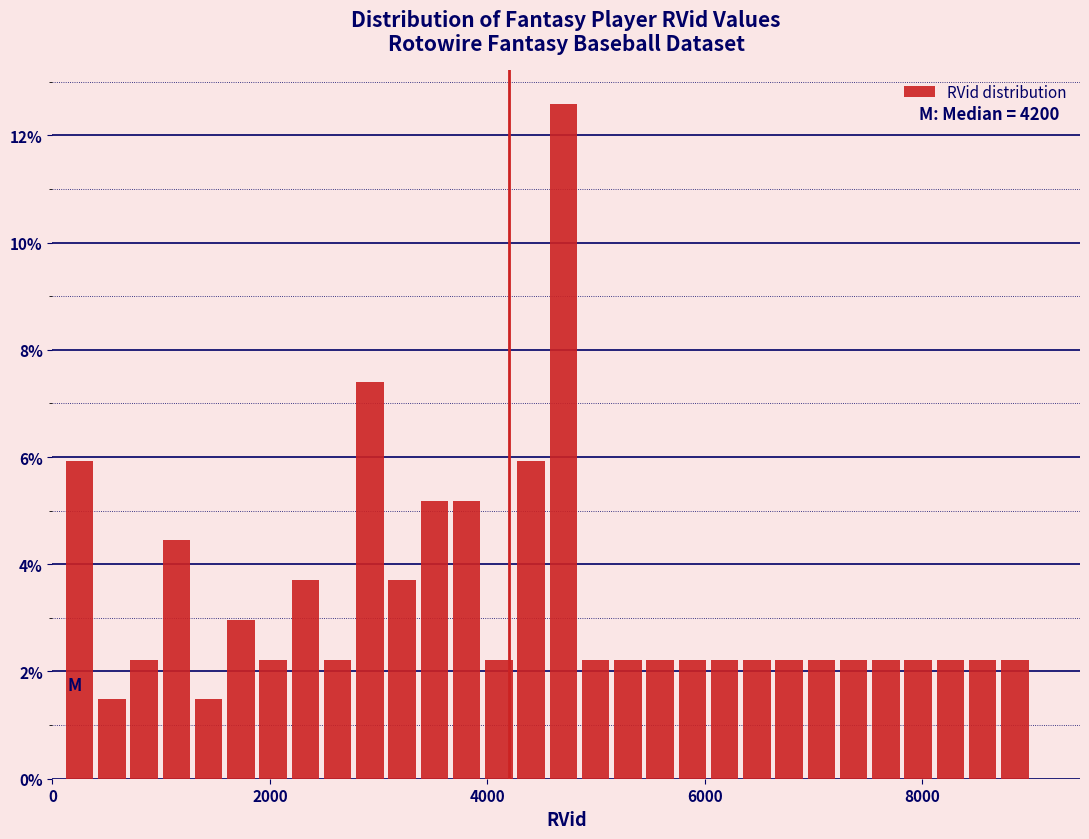

Read against the x-axis, roughly where is the centre of the tallest bar?

4600